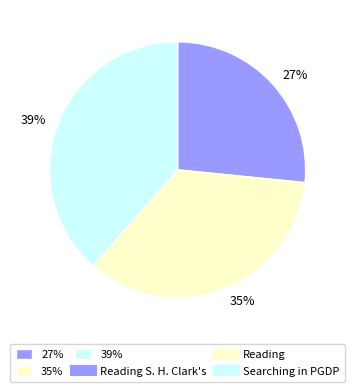

What percentage is the 35% slice, to the nearest percent?

35%